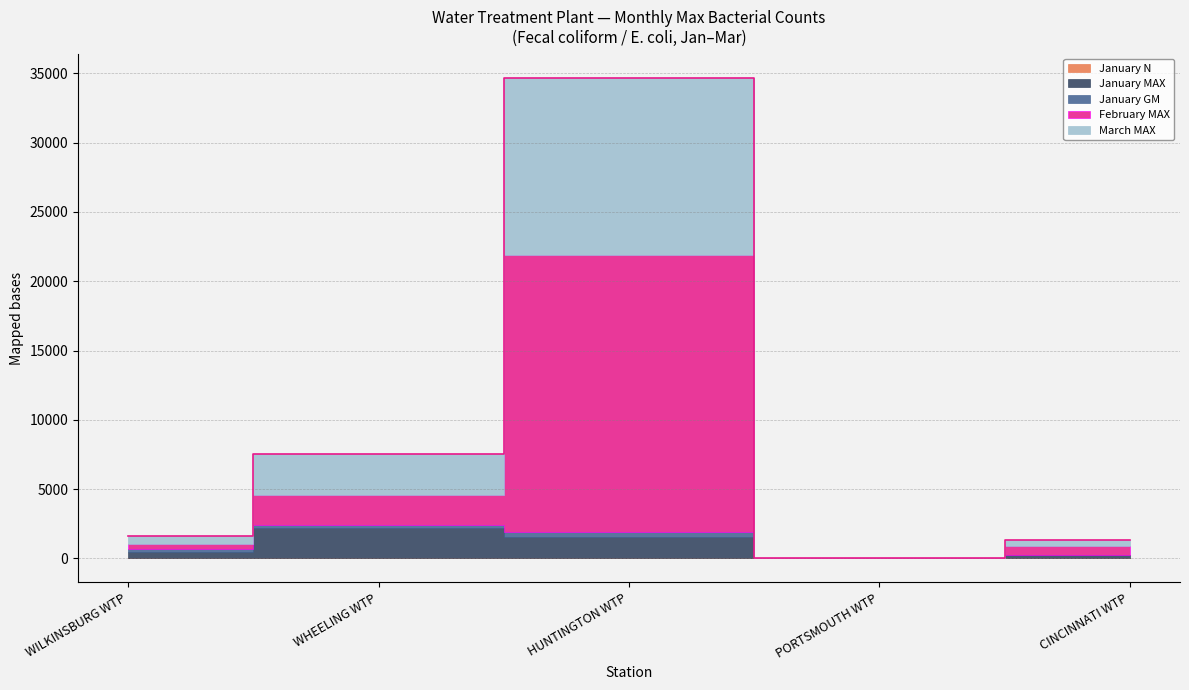

How many lines are shown in the chart?

5